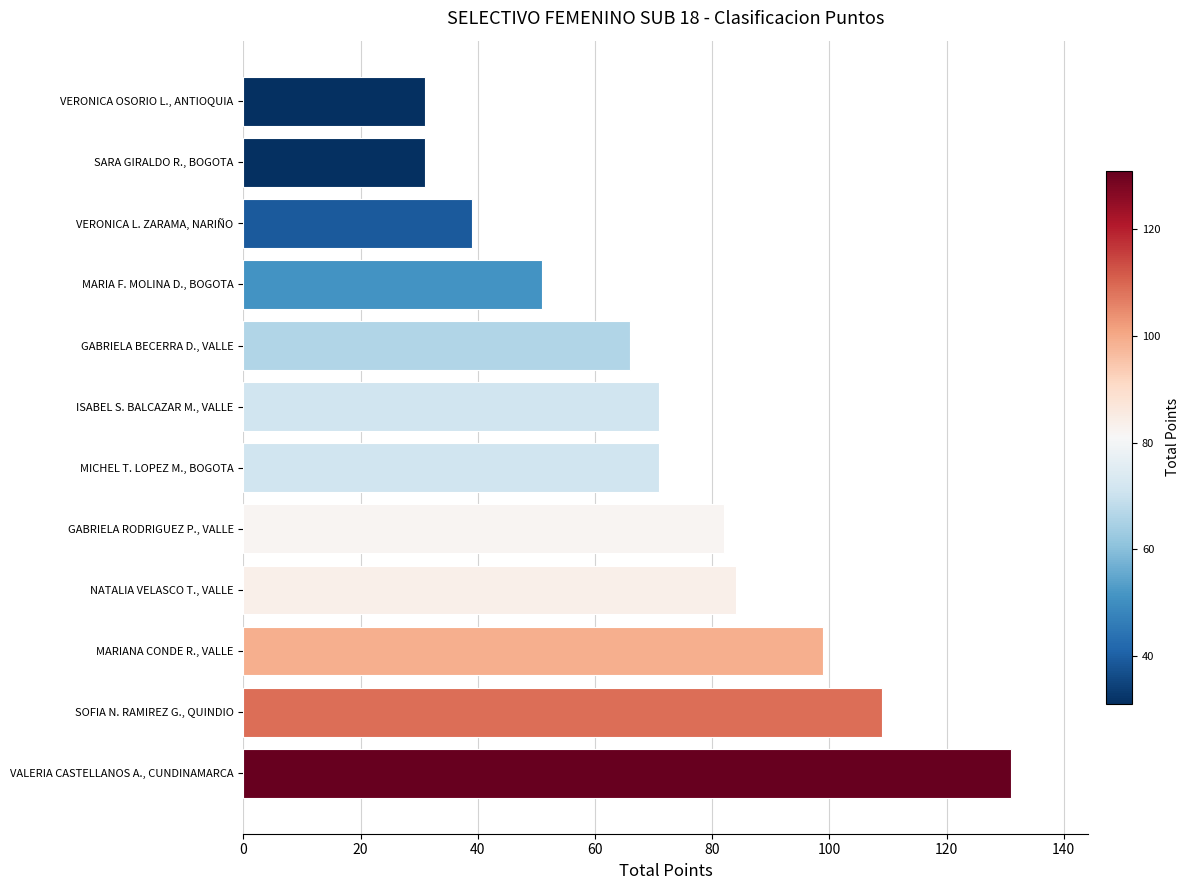

Reading top to bottom, extract all data points from this chart.

31	31	39	51	66	71	71	82	84	99	109	131